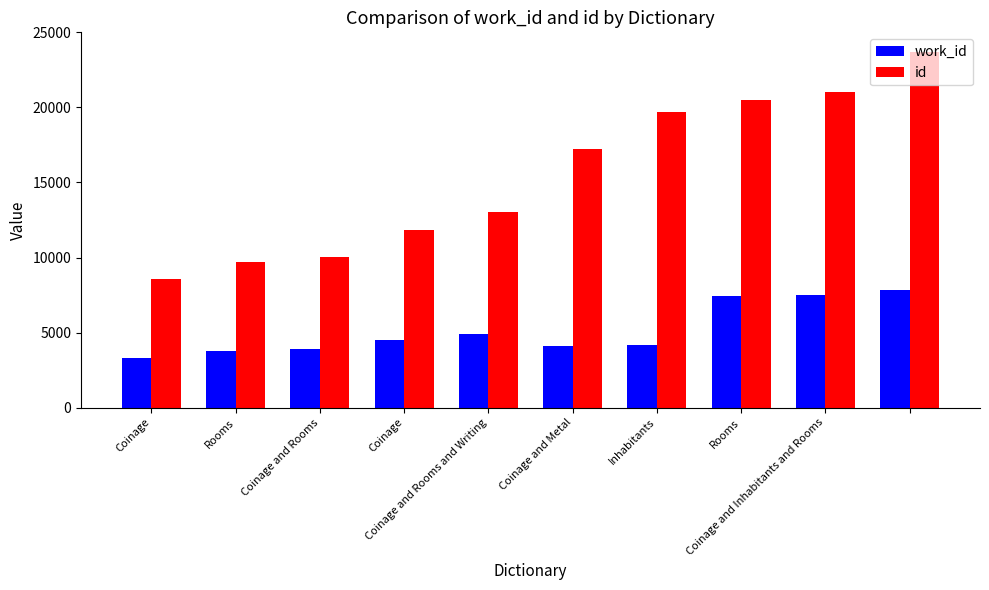

List the series in order of their peak value, lowest first.

work_id, id